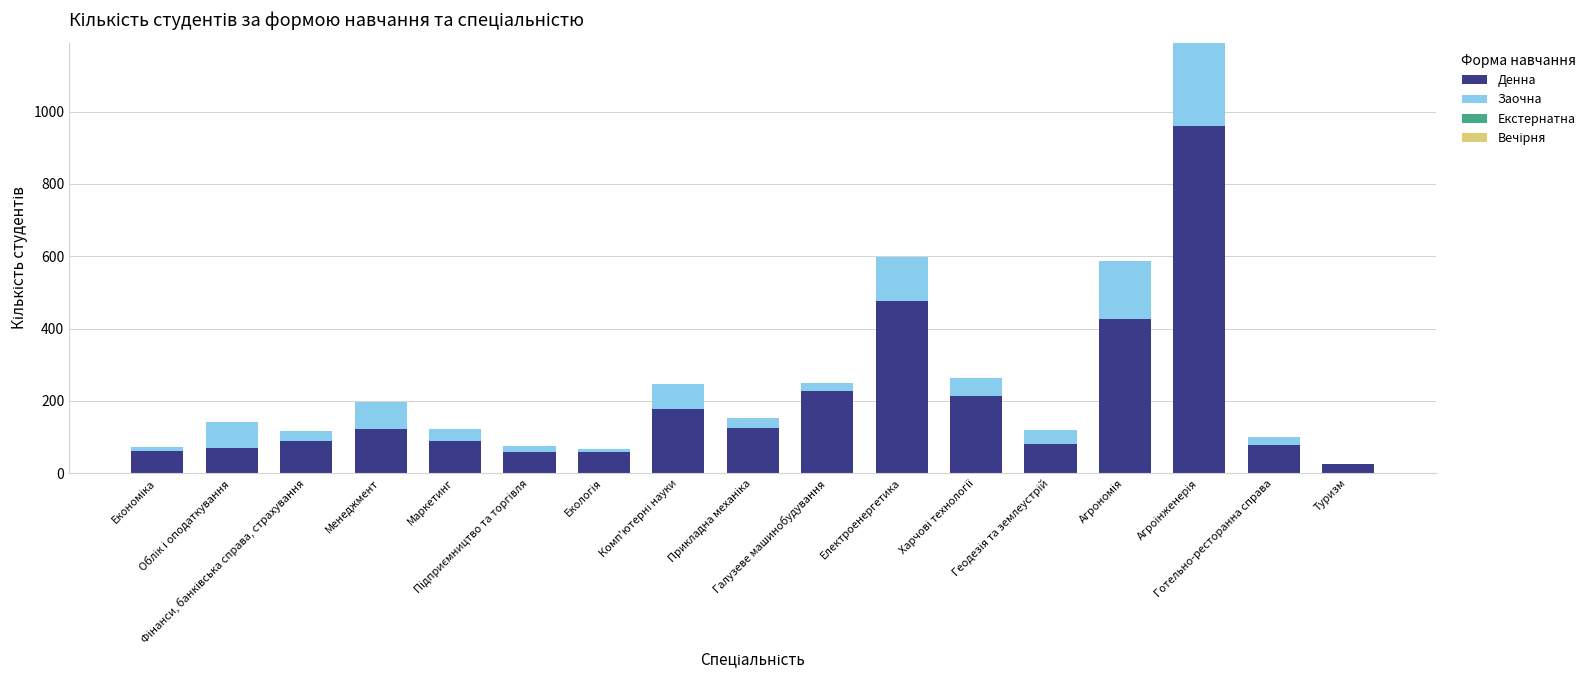

What is the highest value of the Денна series?

961